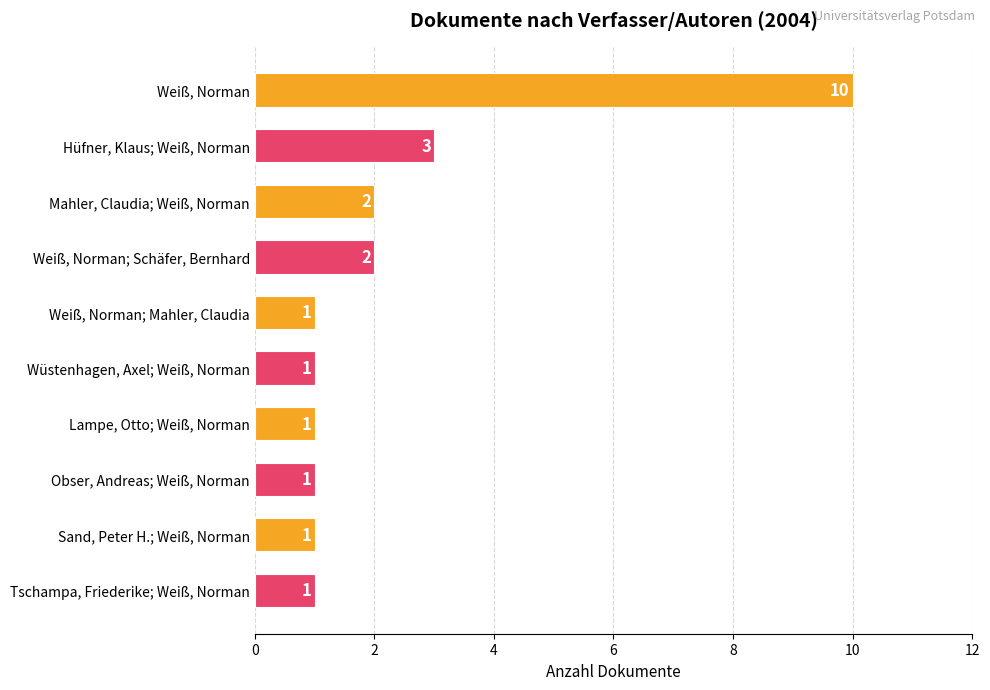

Is it true that the value at Weiß, Norman is 15?

False